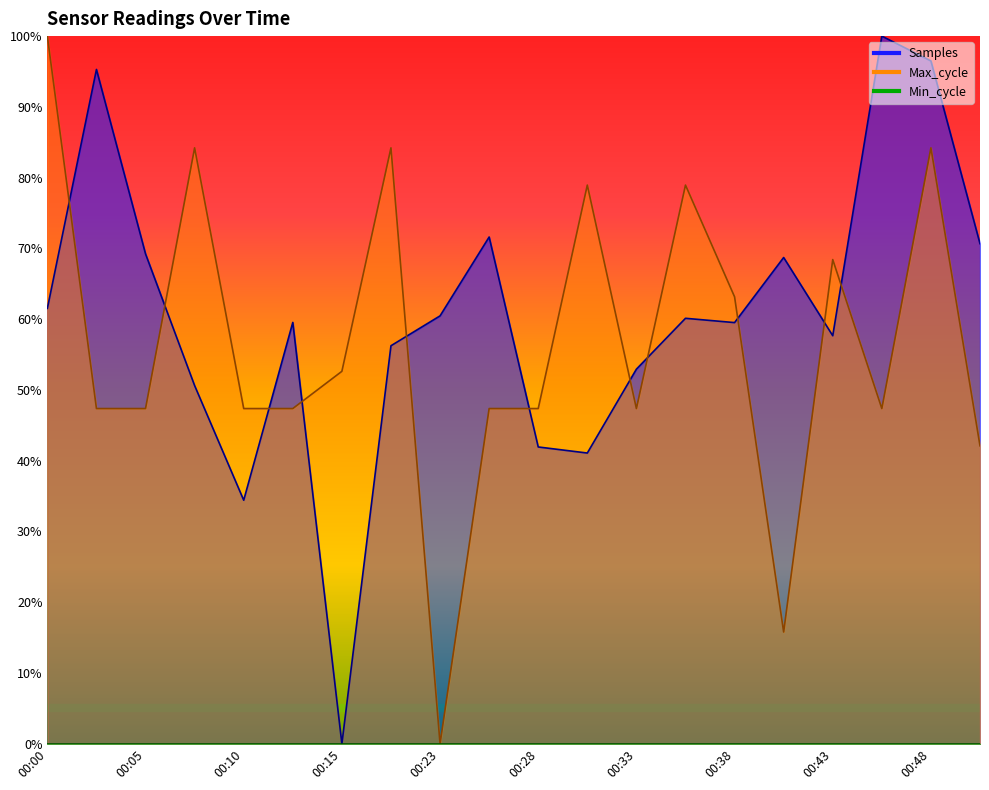

In Max_cycle, how many points are lower than both neighbors (excluding endpoints)?

4